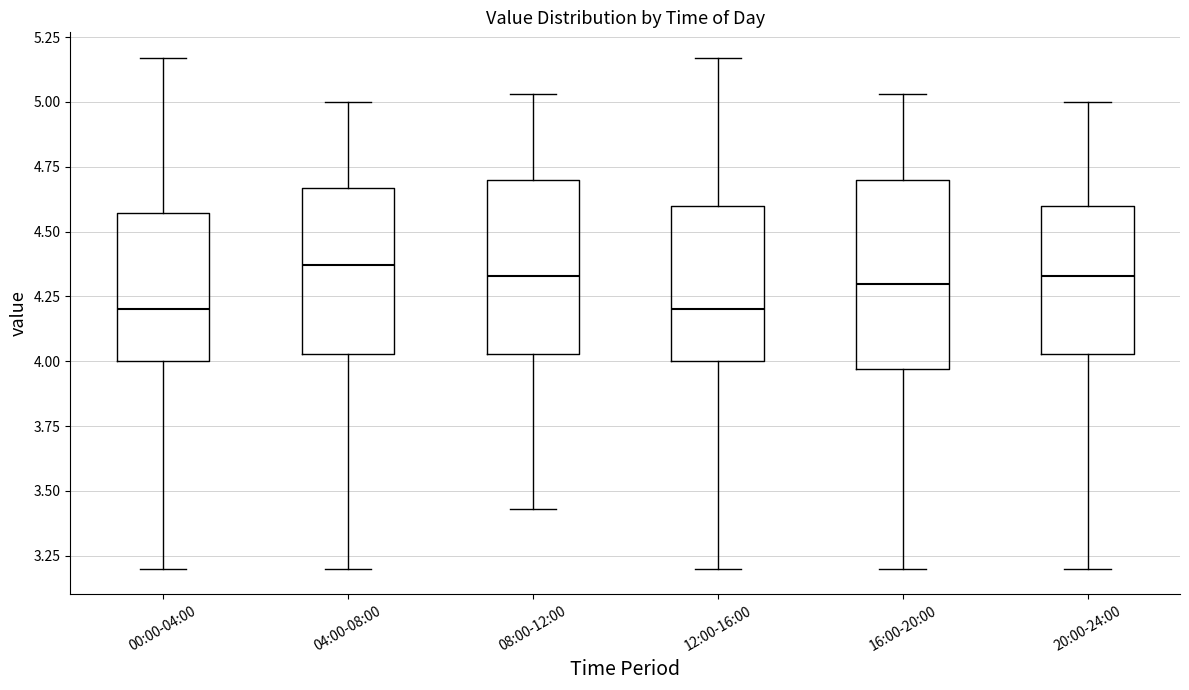

Reading left to right, transcribe this box plot: for each box, give where its median line is, the range the box spans, and where its two whiskers end, as read against the y-axis. The values are not printed on the chart, so give them approximately, as read against the axis.

00:00-04:00: median 4.20, box 4.00 to 4.55, whiskers 3.20 to 5.15
04:00-08:00: median 4.35, box 4.05 to 4.65, whiskers 3.20 to 5.00
08:00-12:00: median 4.35, box 4.05 to 4.70, whiskers 3.45 to 5.05
12:00-16:00: median 4.20, box 4.00 to 4.60, whiskers 3.20 to 5.15
16:00-20:00: median 4.30, box 3.95 to 4.70, whiskers 3.20 to 5.05
20:00-24:00: median 4.35, box 4.05 to 4.60, whiskers 3.20 to 5.00